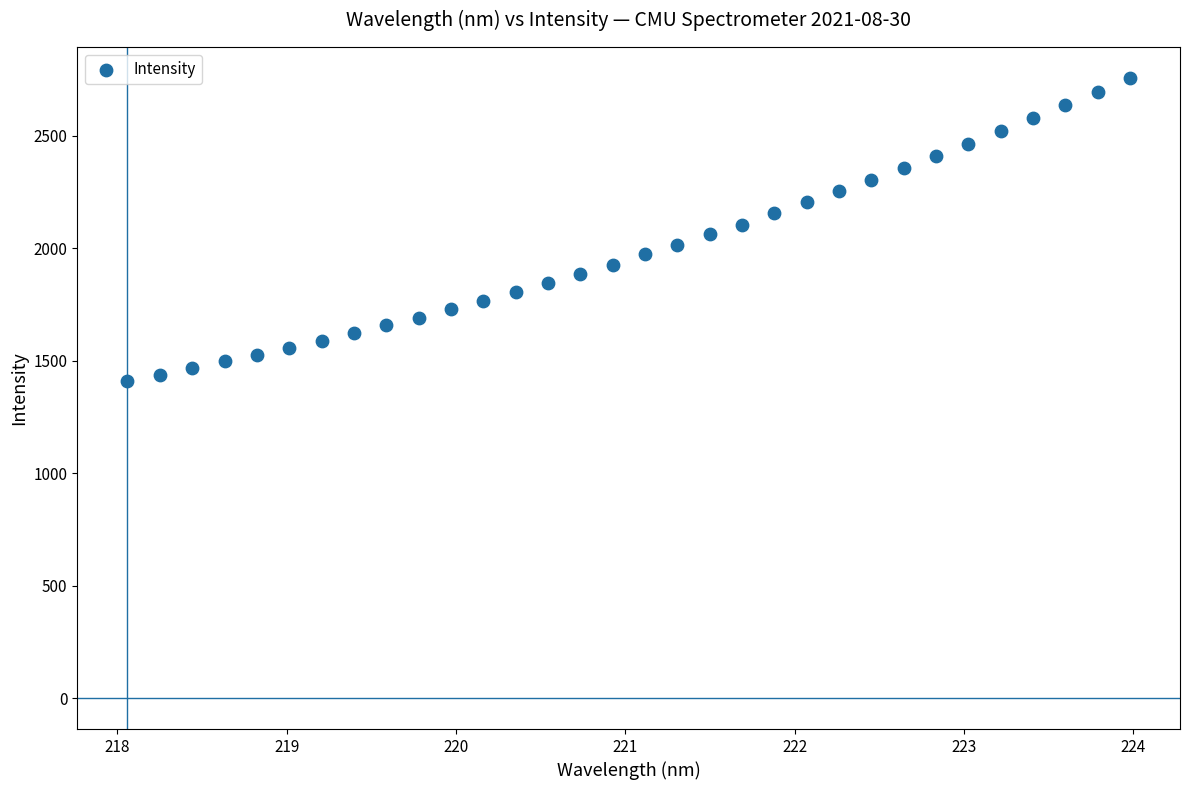

What is the range of X values (max minus min)?

5.9